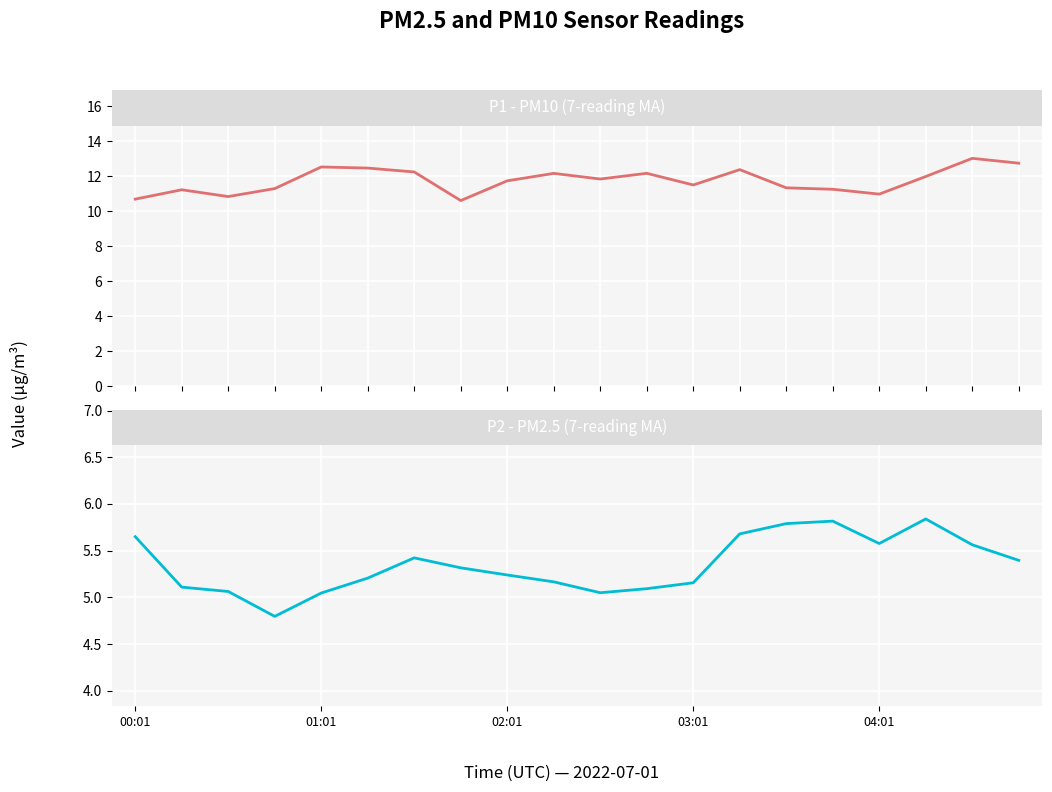

True or false: P2 - PM2.5 (7-reading MA) has more than 0 points higher than both neighbors.

True